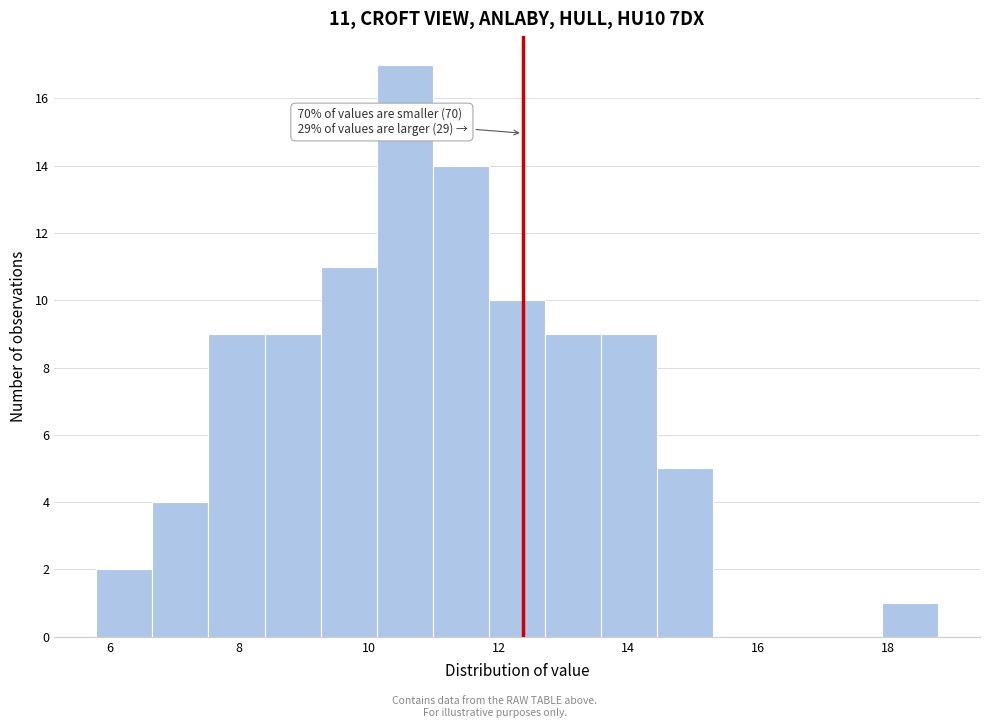

Over which range of the x-axis is the bar tallest?

10.2 to 11.0